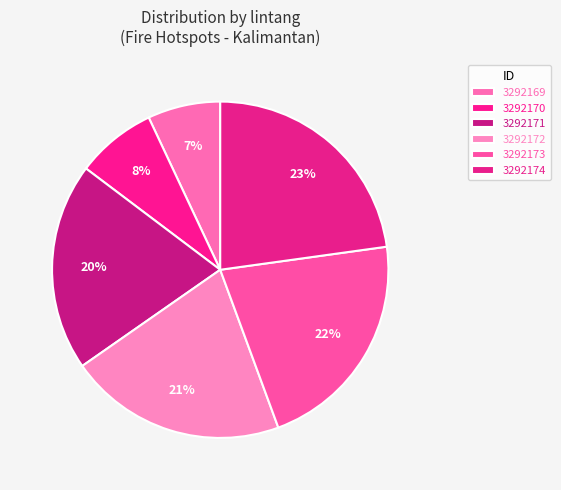

To the nearest percent, what is the difference between the 3292169 and 3292170 slice percentages?

1%